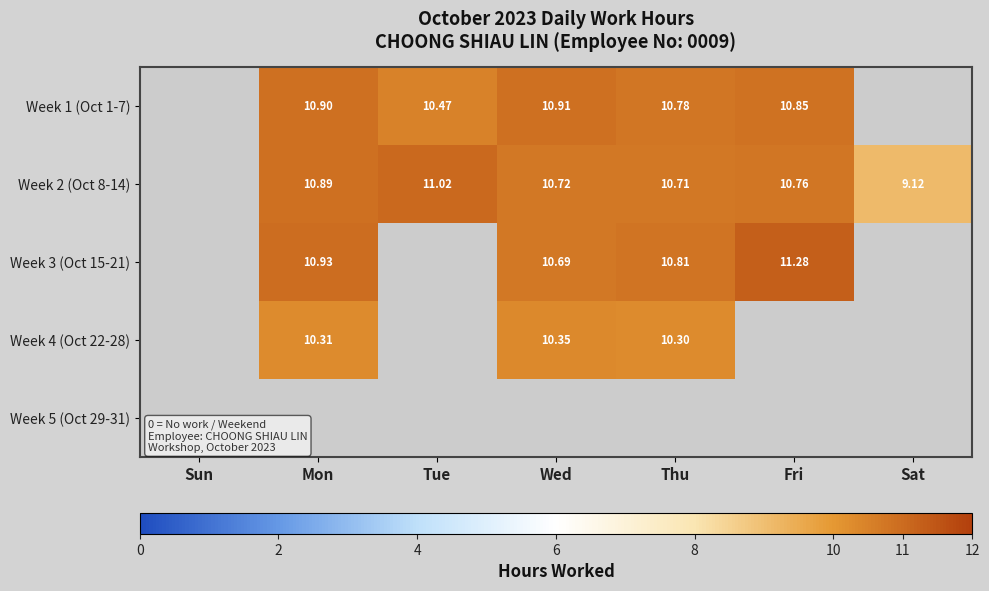

What is the total value across all series at Tue?

21.5